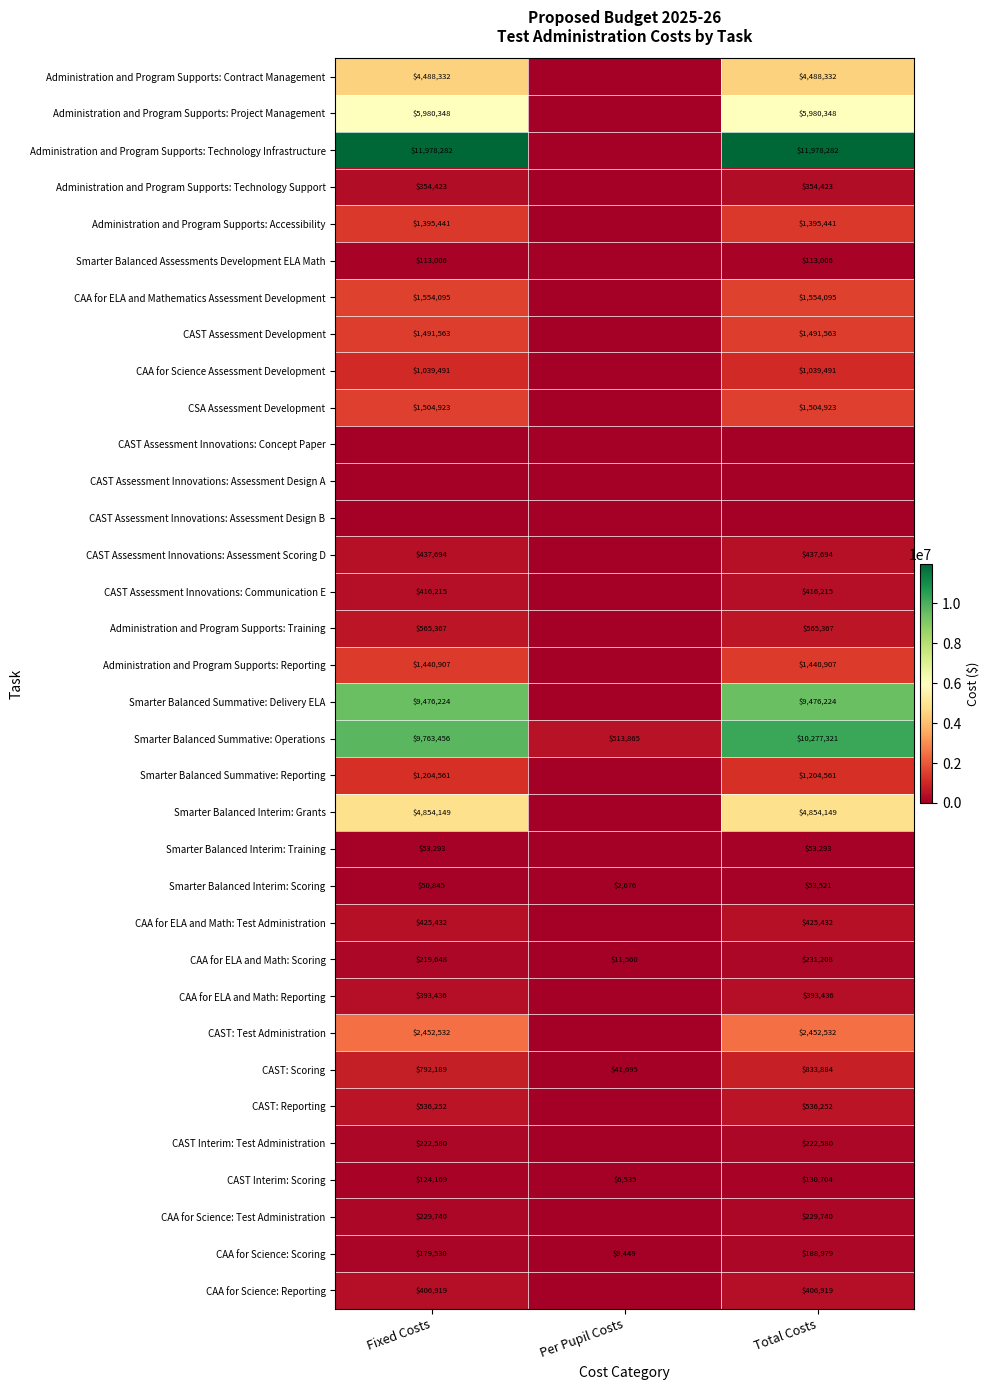

Is it true that CAA for Science: Test Administration equals 65710 at Total Costs?

False